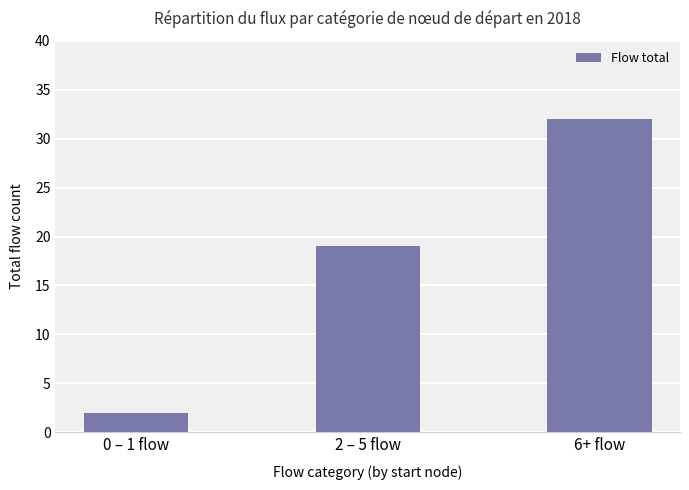

Reading right to left, transcribe all the data shown in this chart.

32	19	2